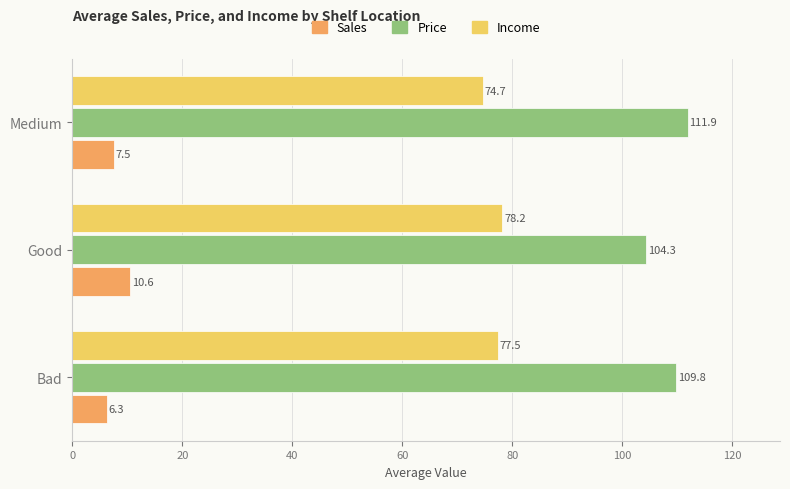

At how many categories does at least one series exceed 41?

3